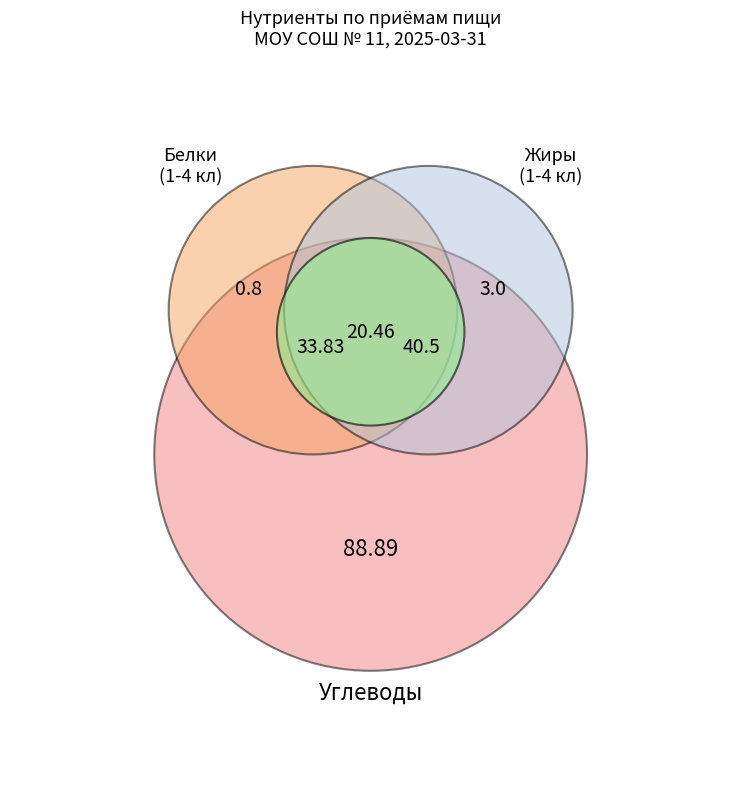

Does 1-4 кл (ИТОГО) account for over 50% of the chart?

No